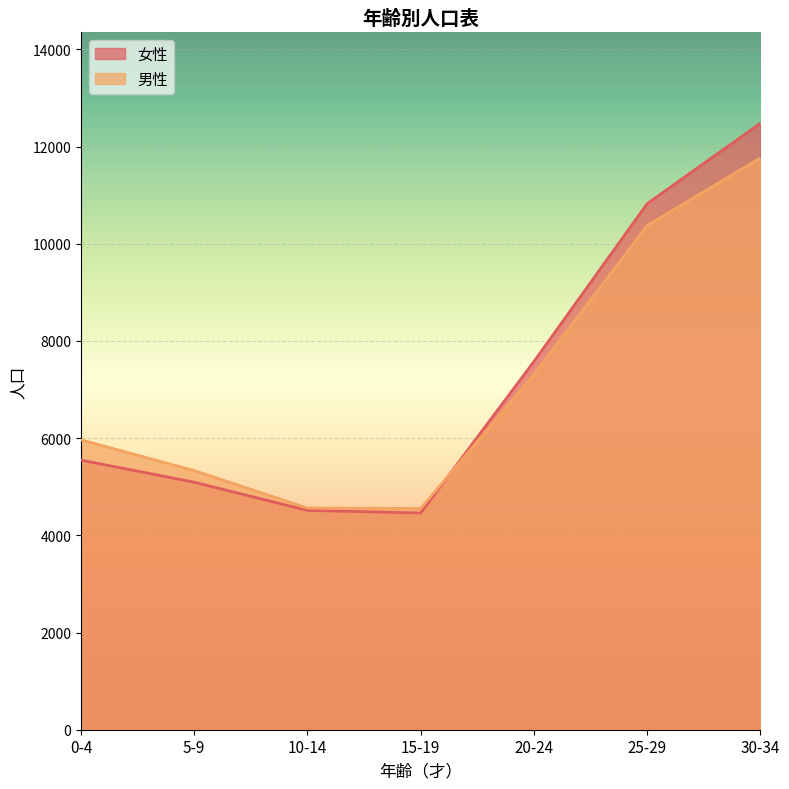

What is the difference between the maximum and minimum values in the 女性 series?

8019